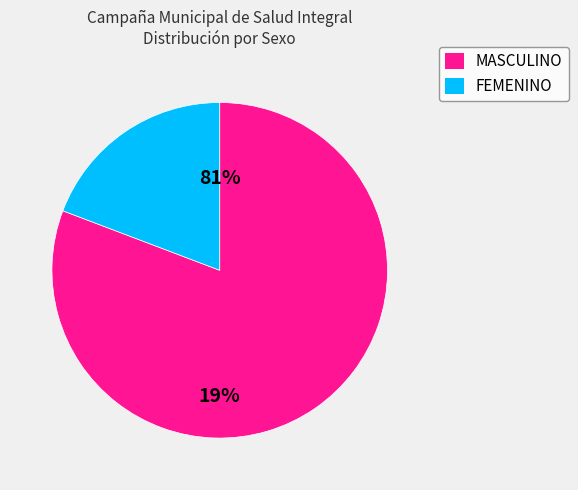

To the nearest percent, what portion does MASCULINO represent?

81%